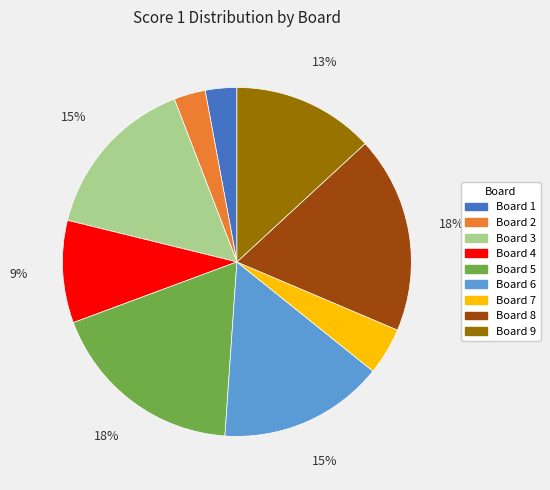

Is the sum of Board 9 and Board 4 greater than half?

No